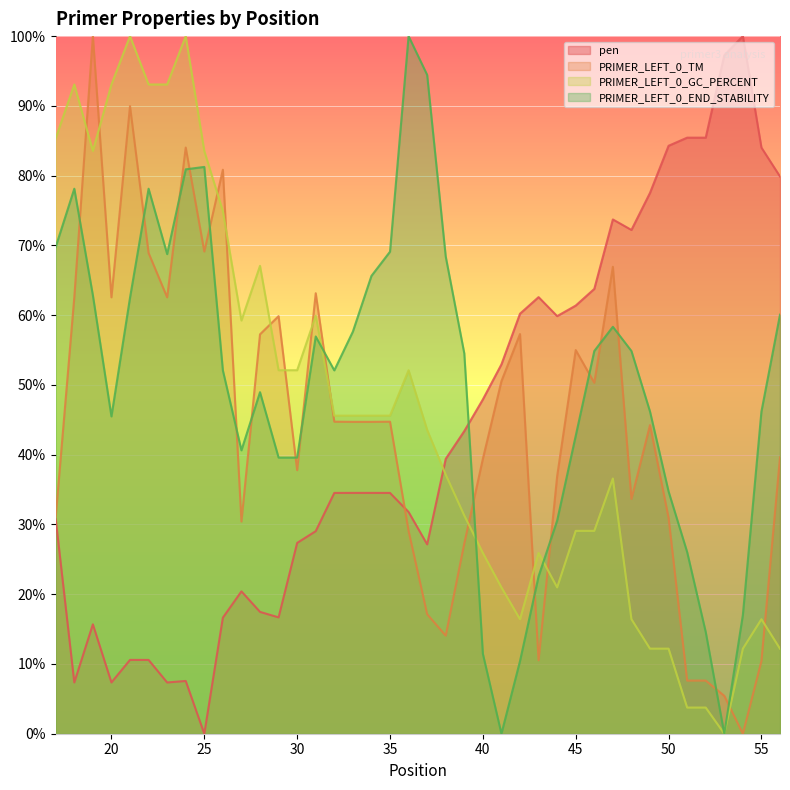

Rank the series by their maximum value, from highest to lowest.

pen, PRIMER_LEFT_0_TM, PRIMER_LEFT_0_GC_PERCENT, PRIMER_LEFT_0_END_STABILITY